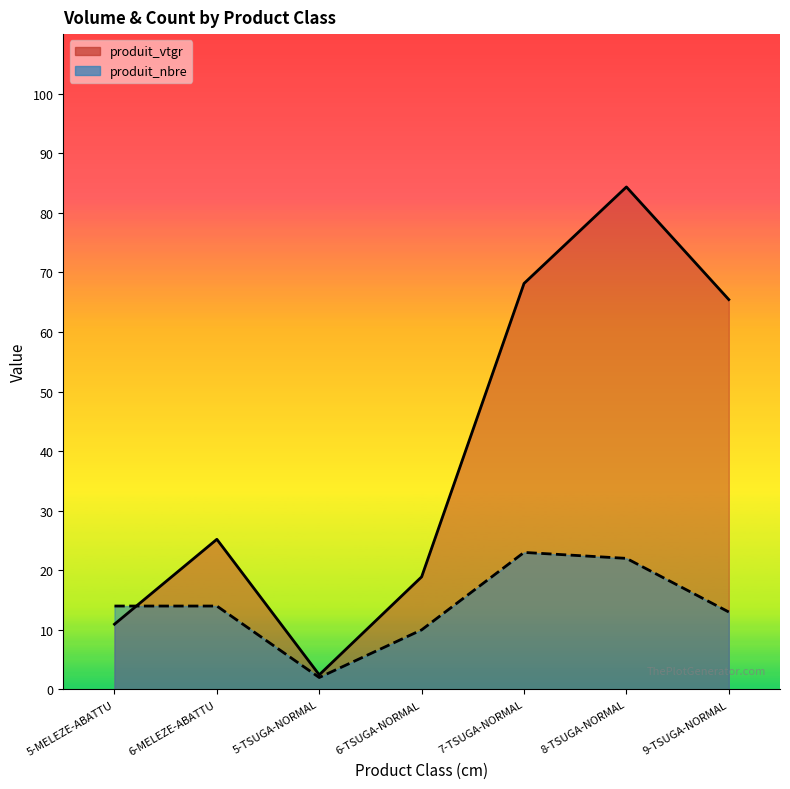

What is the difference between the maximum and second lowest values in the produit_nbre series?

13.0